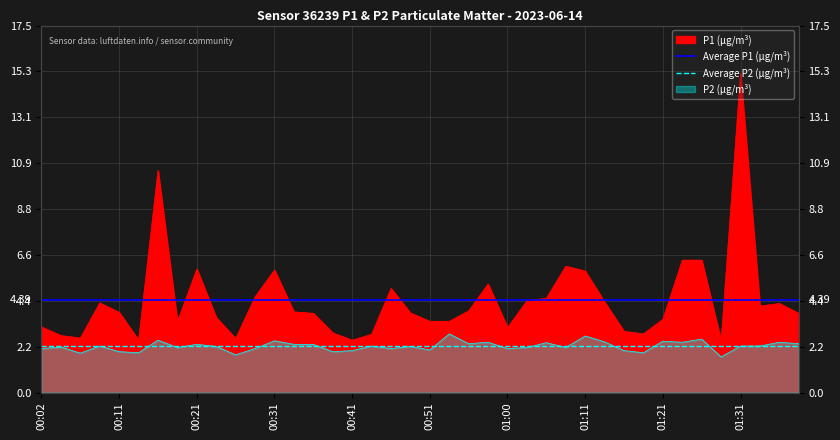

The Average P1 (µg/m³) series shows 2.9 at 00:11. True or false?

False